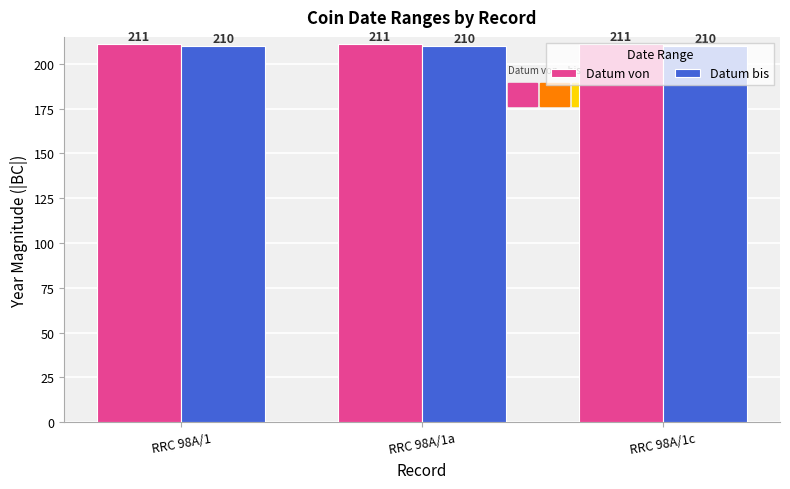

Reading right to left, list all the values displayed in this chart.

Datum von: RRC 98A/1c=211	RRC 98A/1a=211	RRC 98A/1=211
Datum bis: RRC 98A/1c=210	RRC 98A/1a=210	RRC 98A/1=210